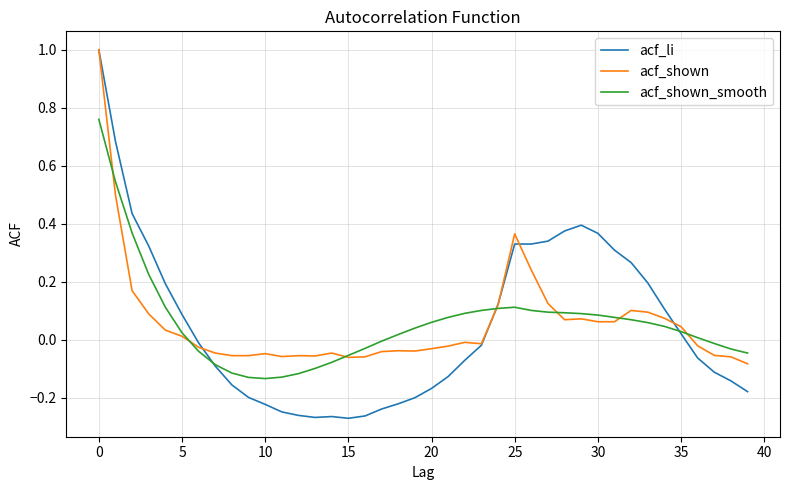

Which series has the largest range (max minus min)?

acf_li